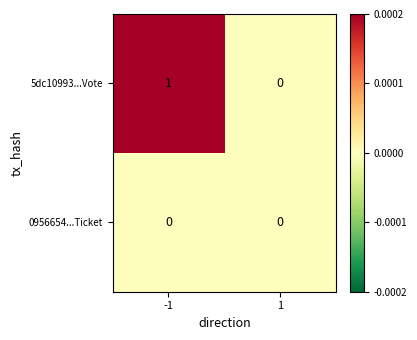

The value of 0956654...Ticket at 1 is 0. True or false?

True